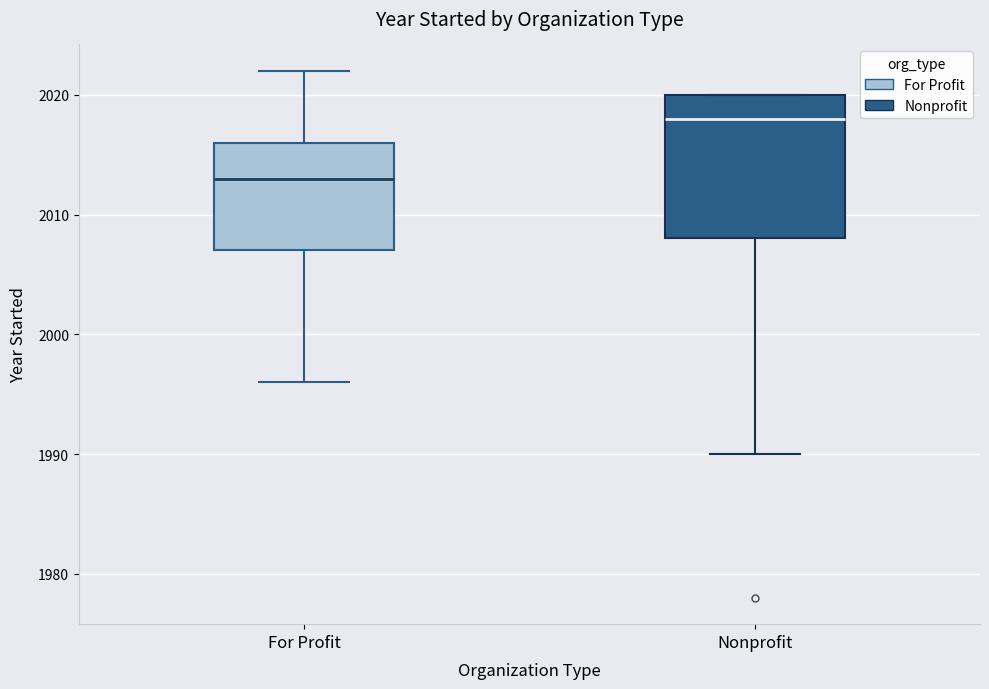

Which box's median line is the lowest?

For Profit